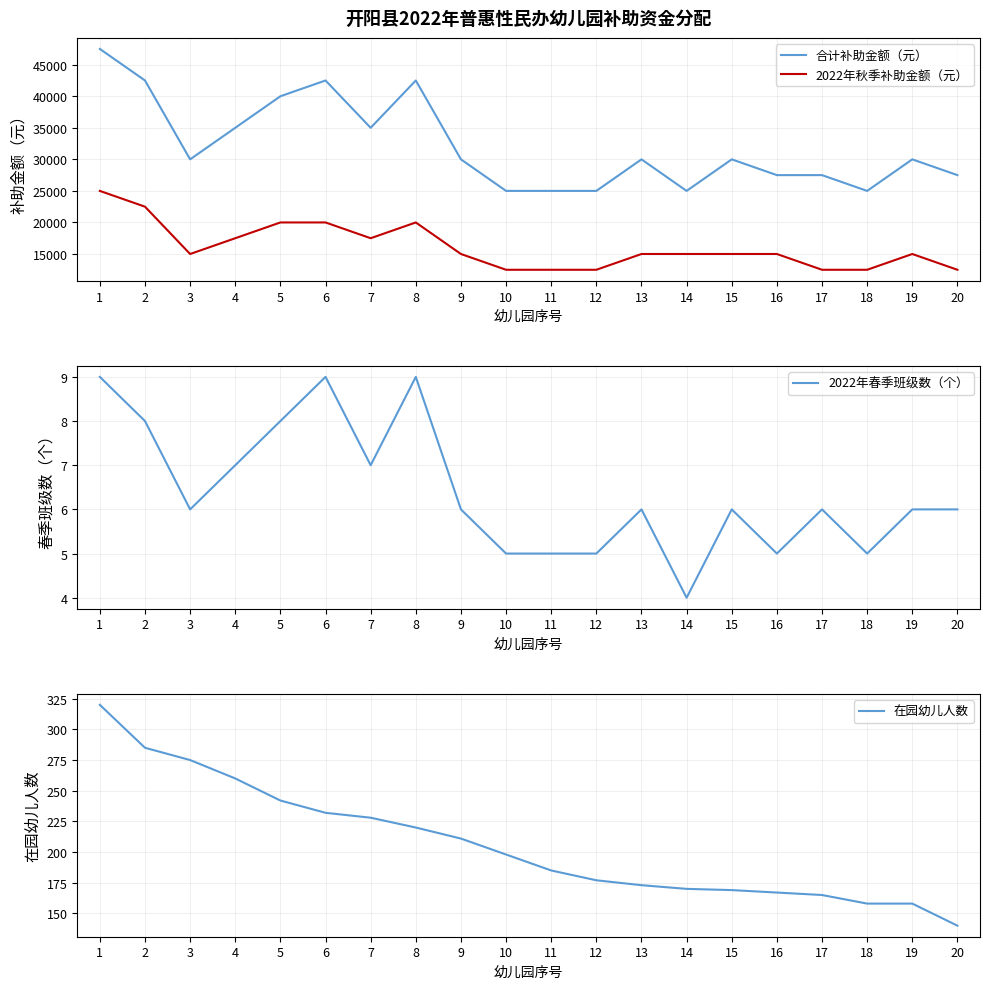

What is the average value of the 2022年春季班级数（个） series?

6